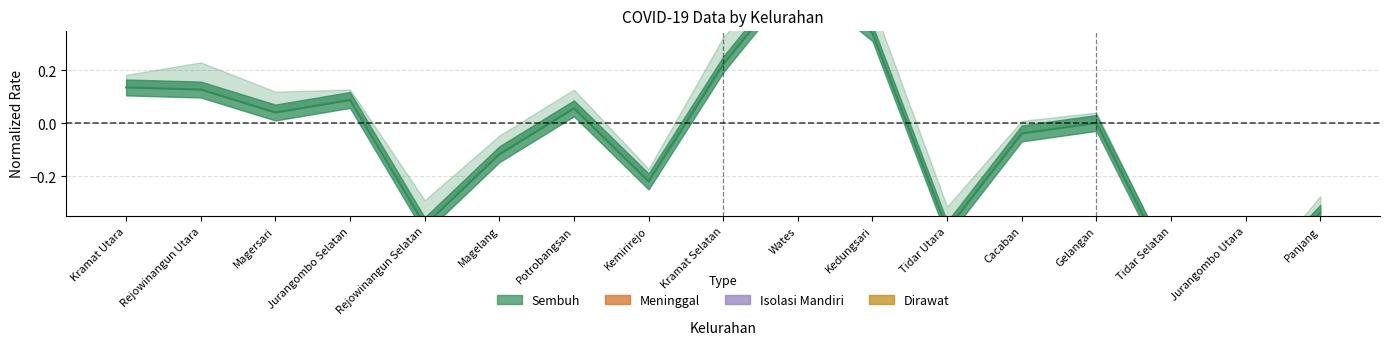

How many interior local peaks does the Meninggal series have?

5